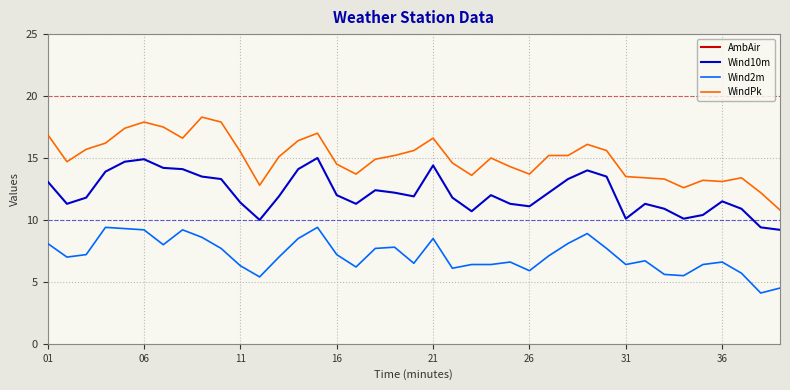

True or false: AmbAir and Wind10m intersect in this chart.

False